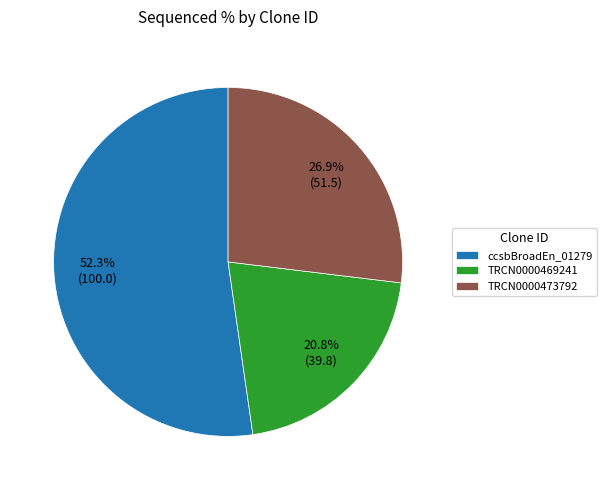

Rank the categories by value from lowest to highest.

TRCN0000469241, TRCN0000473792, ccsbBroadEn_01279